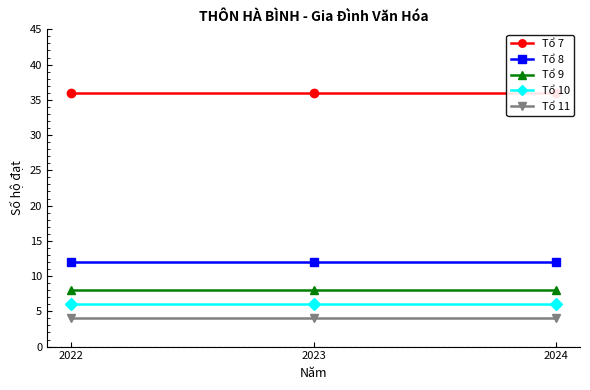

At which category is the sum across all series the highest?

2022